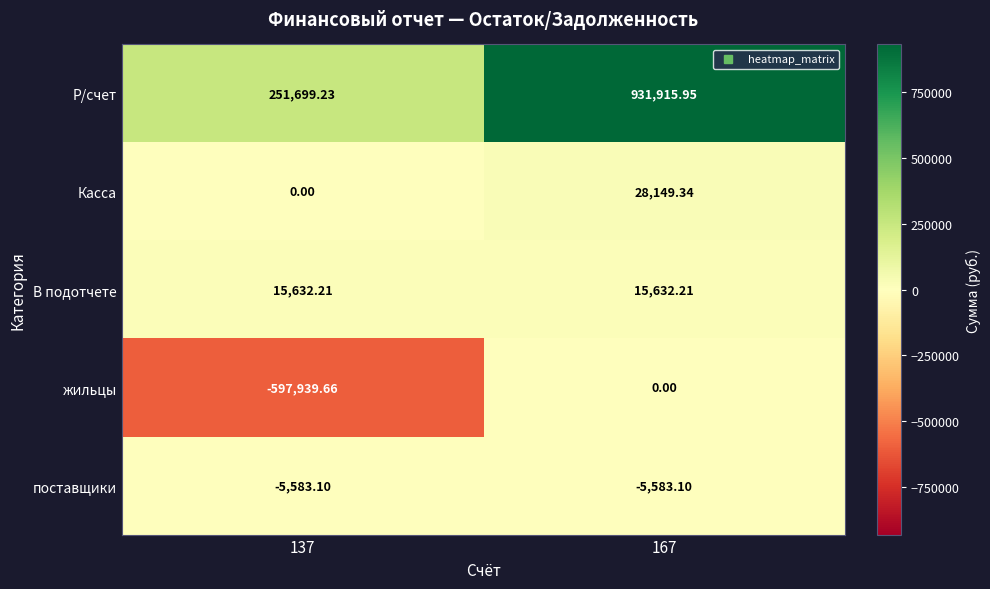

Which series has the largest total across all categories?

Р/счет